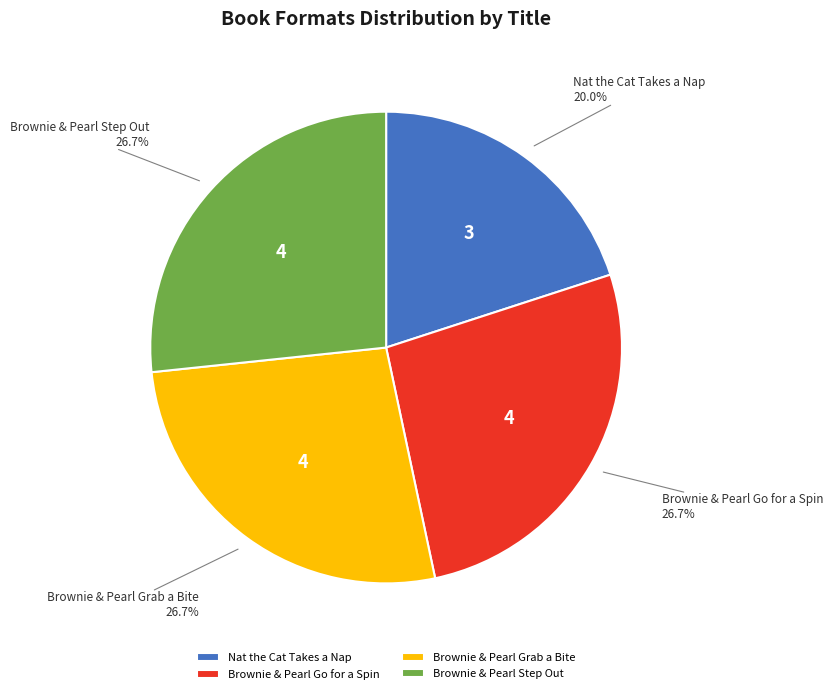

Count the number of slices in the pie.

4